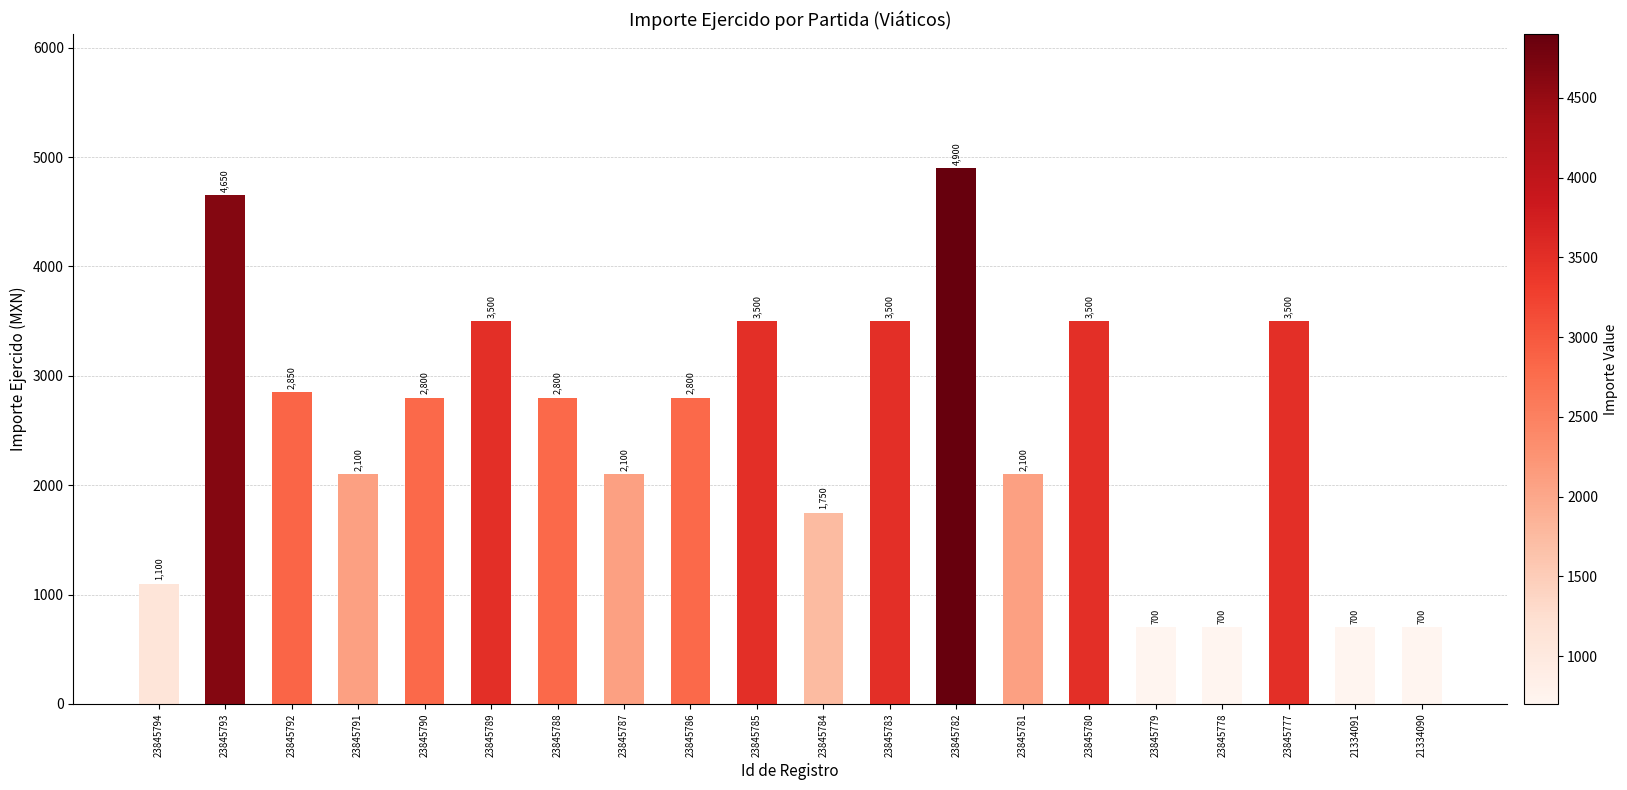

Reading left to right, list all the values displayed in this chart.

23845794=1100	23845793=4650	23845792=2850	23845791=2100	23845790=2800	23845789=3500	23845788=2800	23845787=2100	23845786=2800	23845785=3500	23845784=1750	23845783=3500	23845782=4900	23845781=2100	23845780=3500	23845779=700	23845778=700	23845777=3500	21334091=700	21334090=700